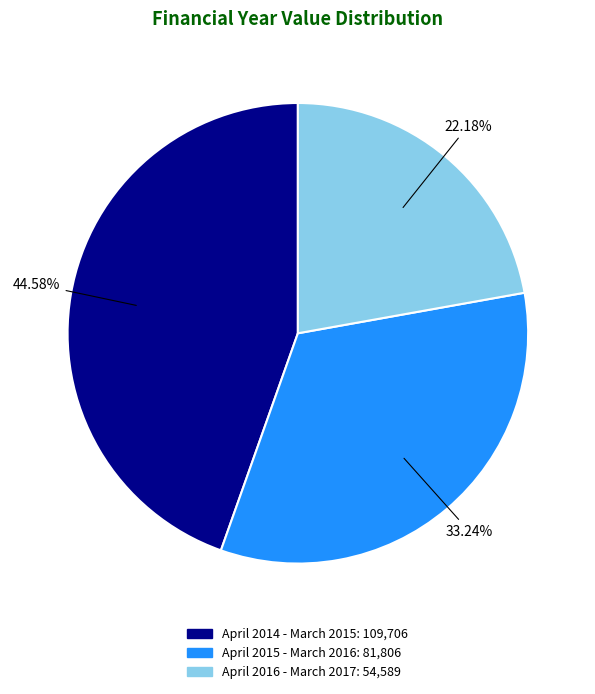

Which slice is the smallest?

April 2016 - March 2017